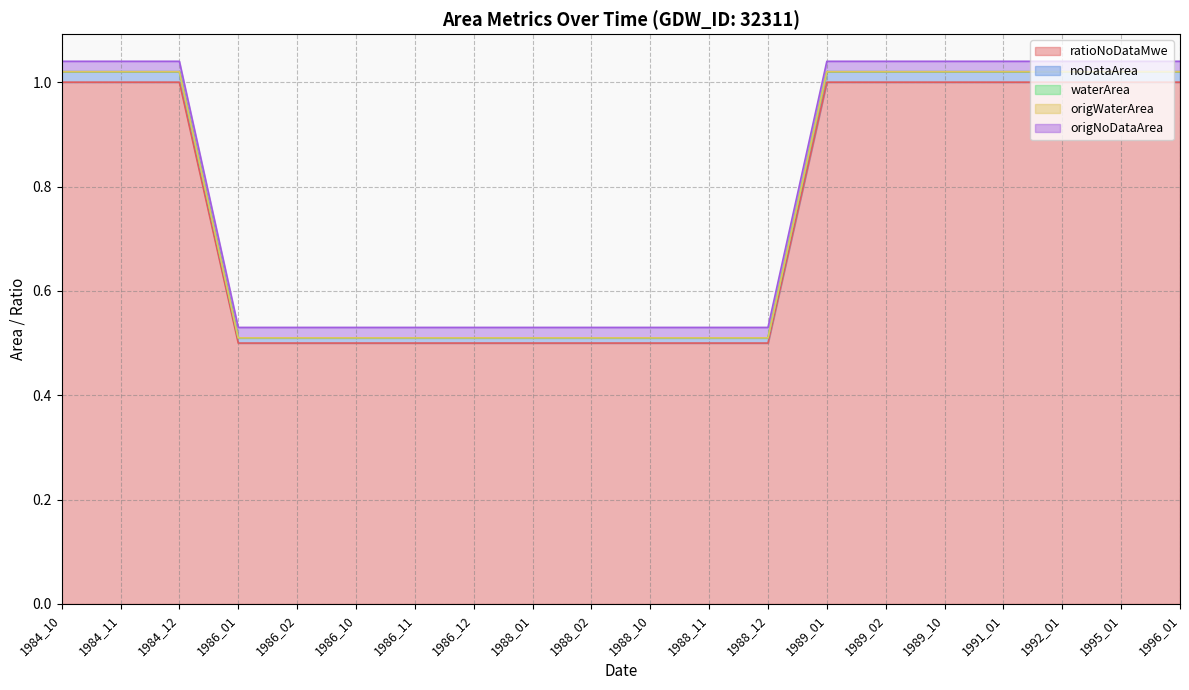

What are all the series names shown in the legend?

ratioNoDataMwe, noDataArea, waterArea, origWaterArea, origNoDataArea